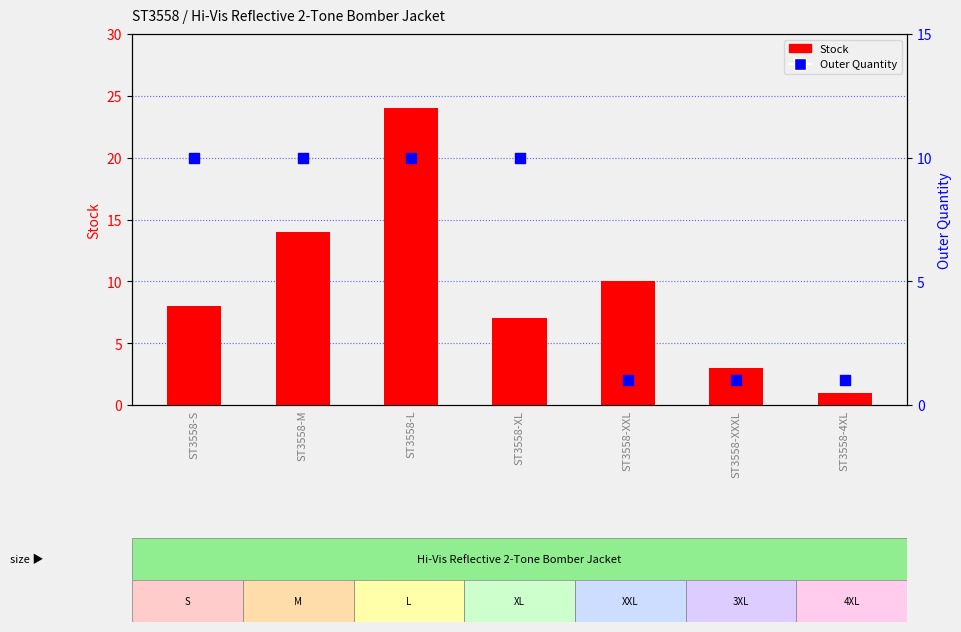

Is the value of Outer Quantity at ST3558-XXL greater than the value of Stock at ST3558-4XL?

No